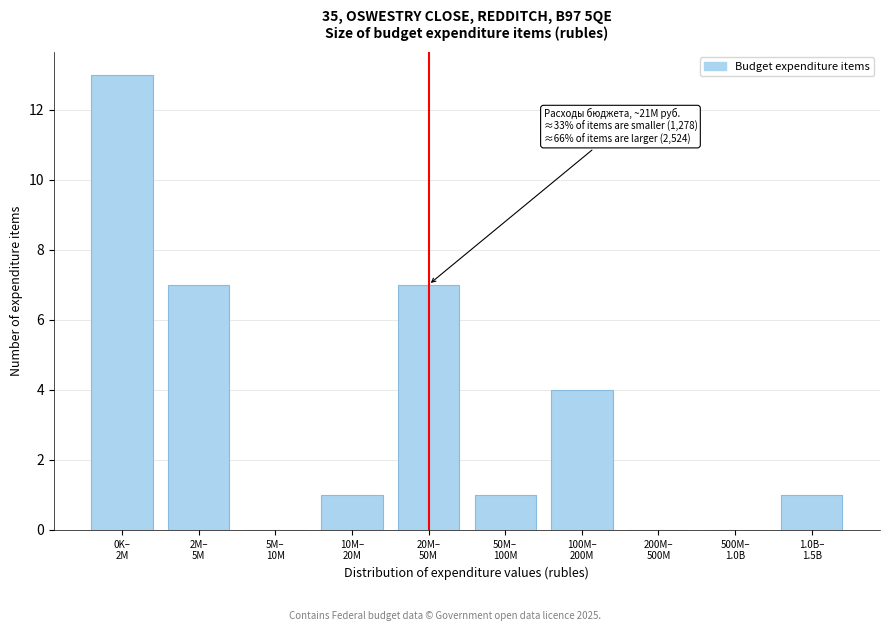

What is the maximum value shown in the chart?

13